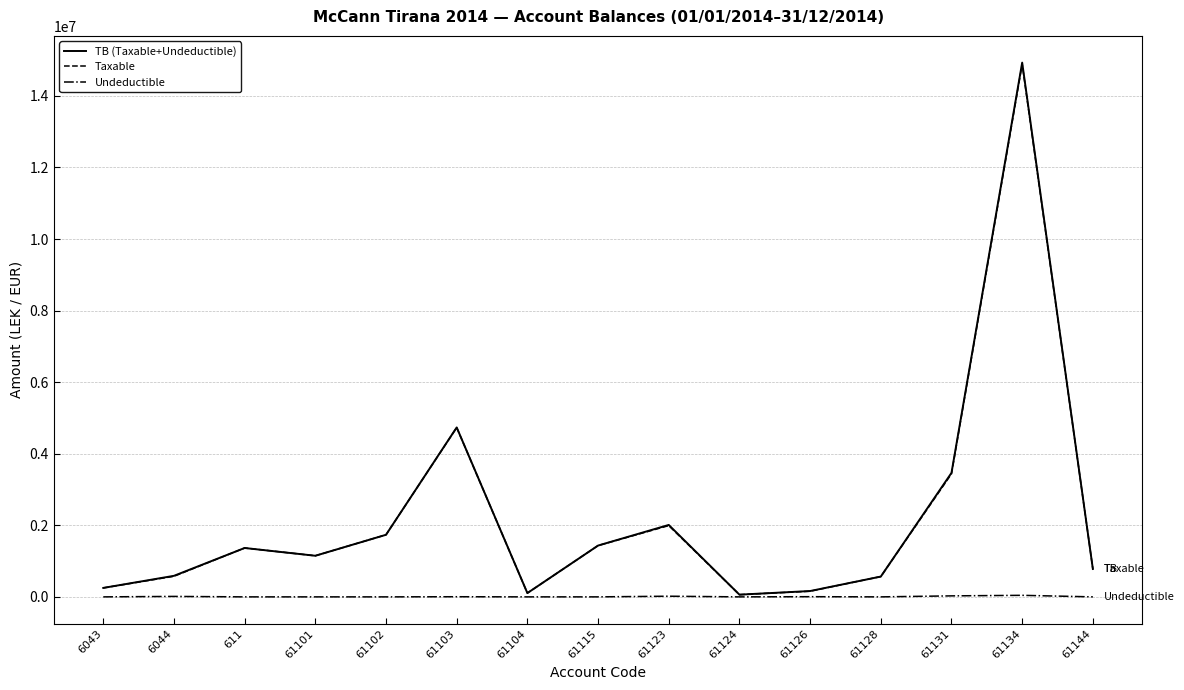

What is the maximum value shown in the chart?

14931158.8